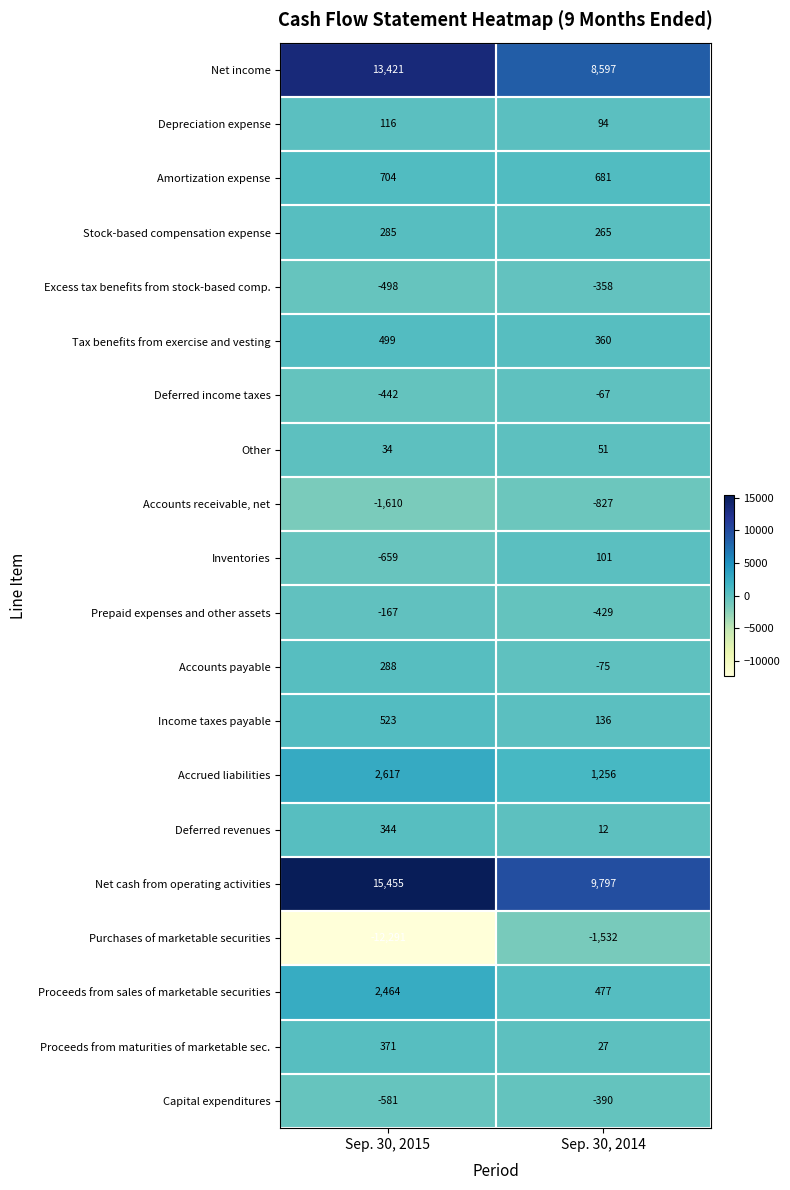

What is the minimum value for Accrued liabilities?

1256